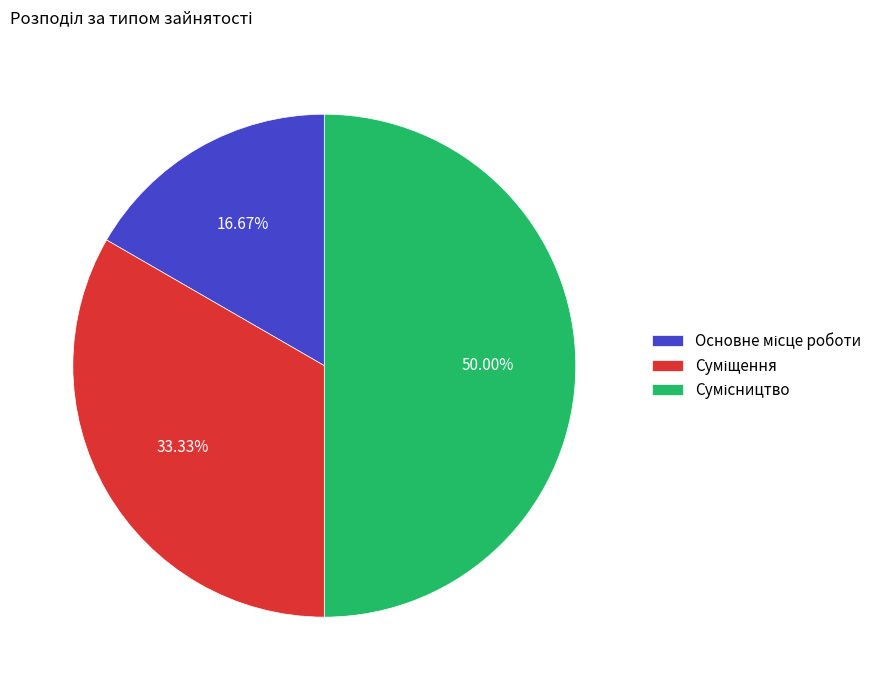

Is it true that Основне місце роботи is 17% of the pie?

True